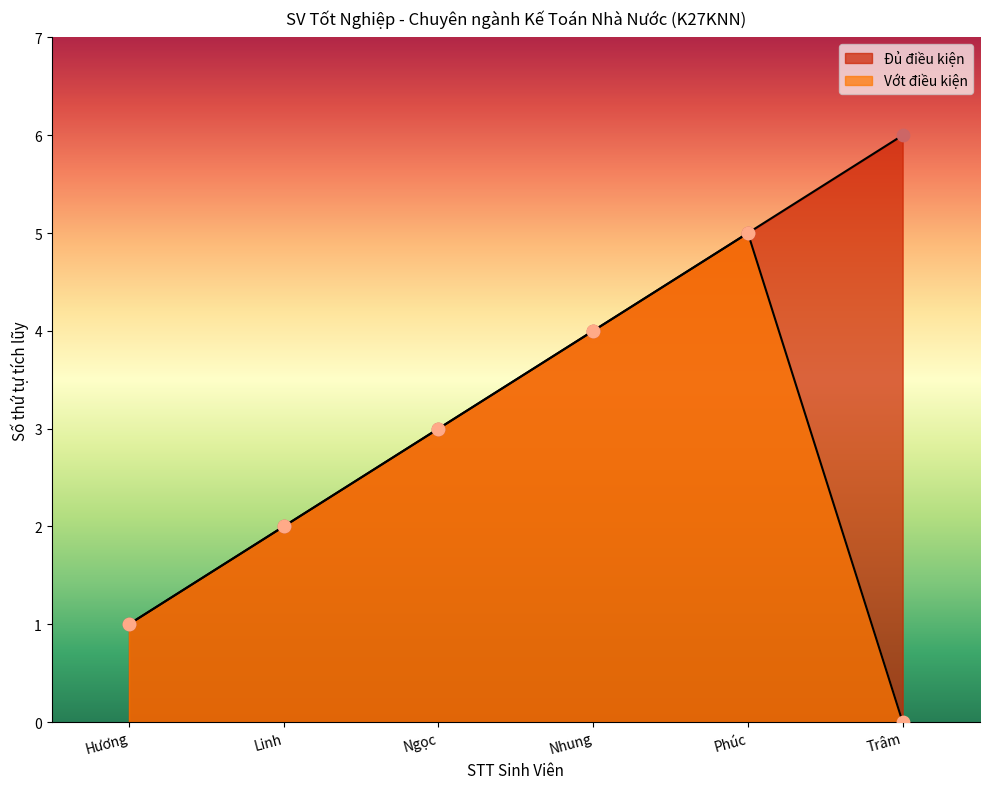

At how many categories does at least one series exceed 3?

3